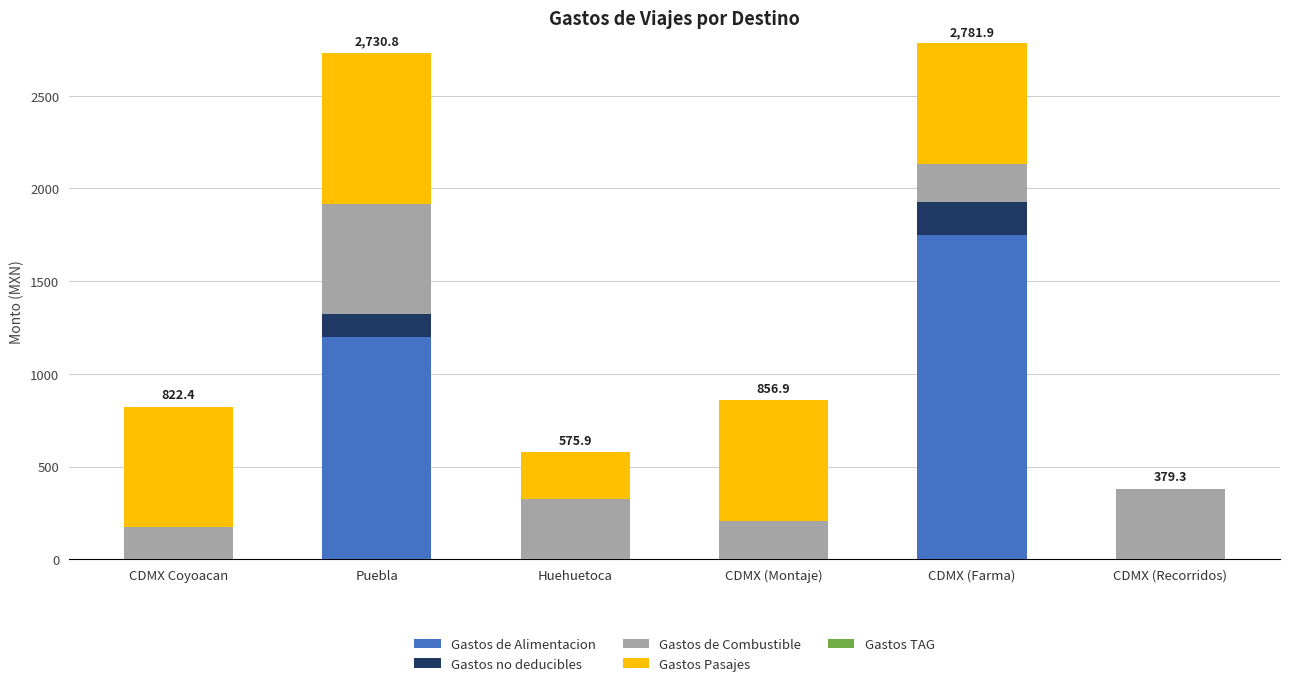

Reading left to right, what are the values for Gastos de Alimentacion?

CDMX Coyoacan=0.0	Puebla=1200.0	Huehuetoca=0.0	CDMX (Montaje)=0.0	CDMX (Farma)=1750.0	CDMX (Recorridos)=0.0